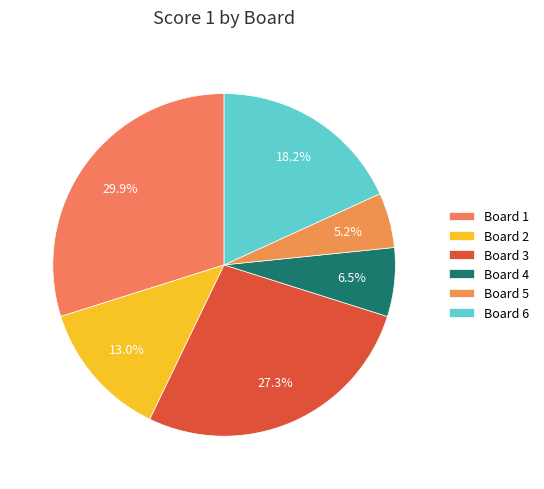

Between Board 2 and Board 4, which is larger?

Board 2